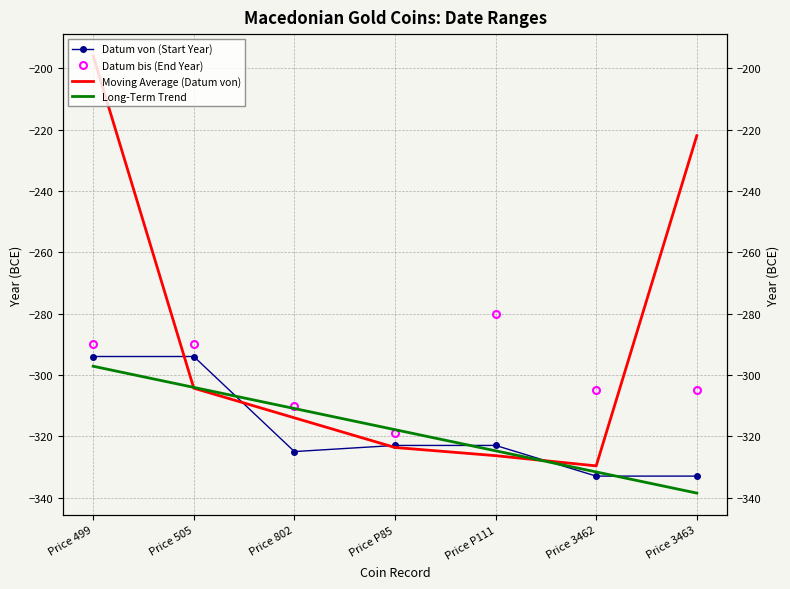

True or false: Long-Term Trend has more than 0 interior local peaks.

False